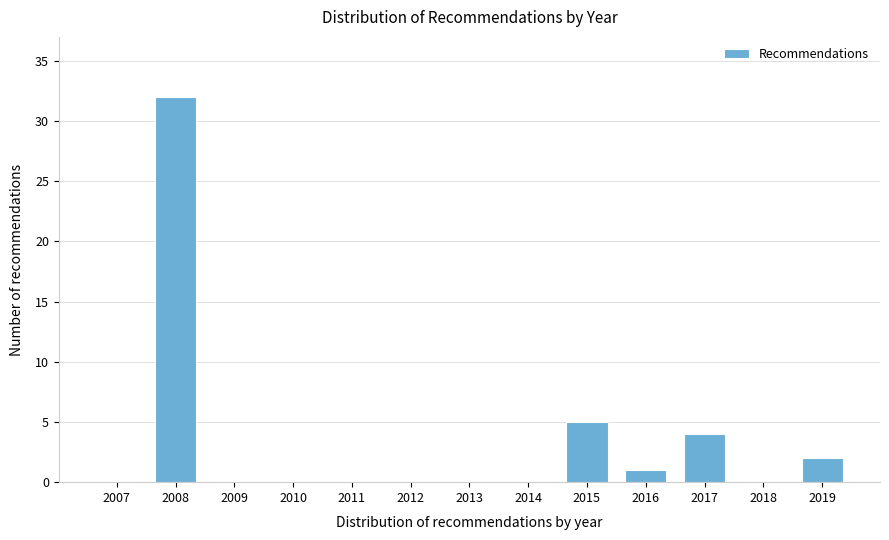

Reading right to left, extract all data points from this chart.

2019=2	2018=0	2017=4	2016=1	2015=5	2014=0	2013=0	2012=0	2011=0	2010=0	2009=0	2008=32	2007=0